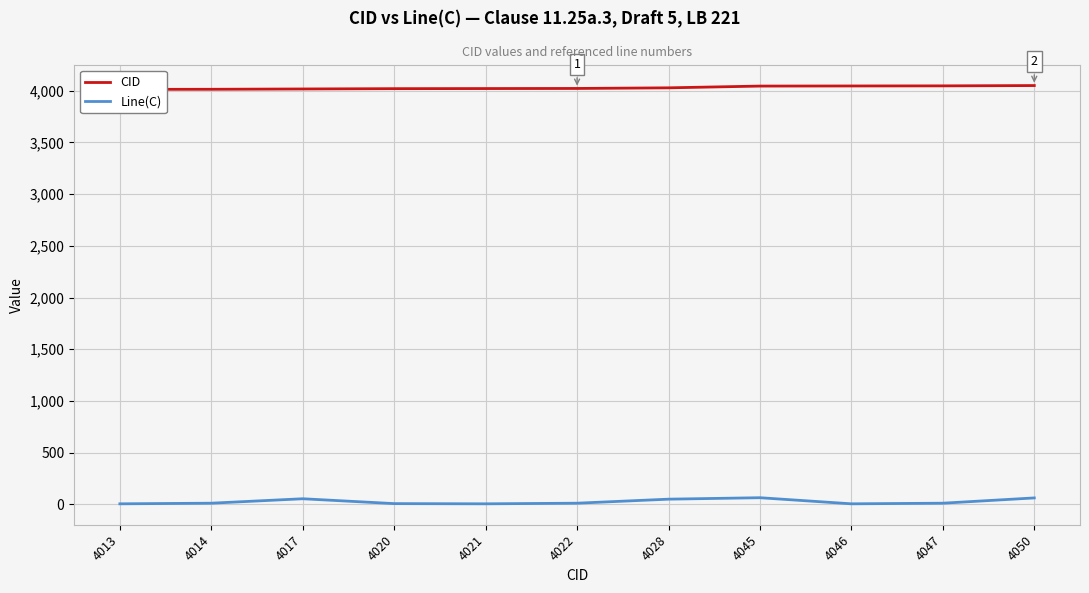

Which has a higher value, 4014 or 4050?

4050